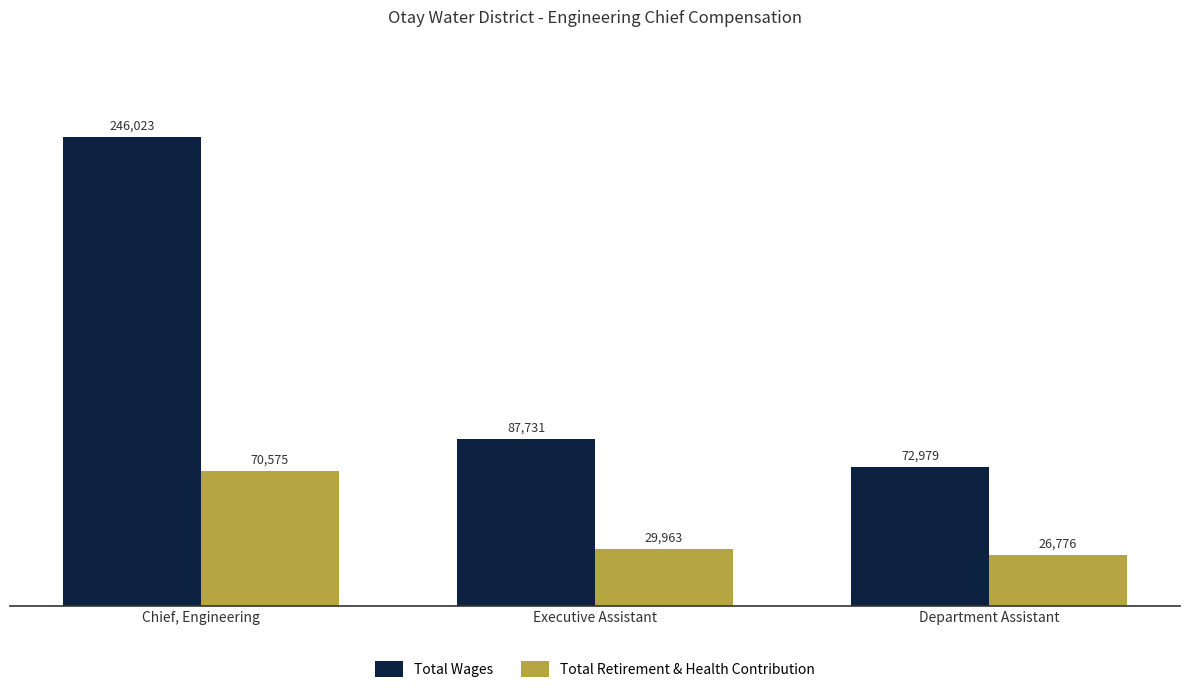

What is the sum of the Total Retirement & Health Contribution values at Department Assistant and Executive Assistant?

56739